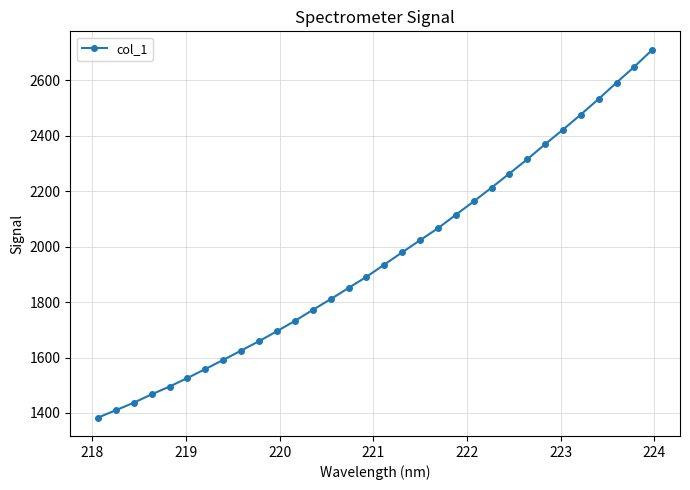

What is the maximum value shown in the chart?

2711.0